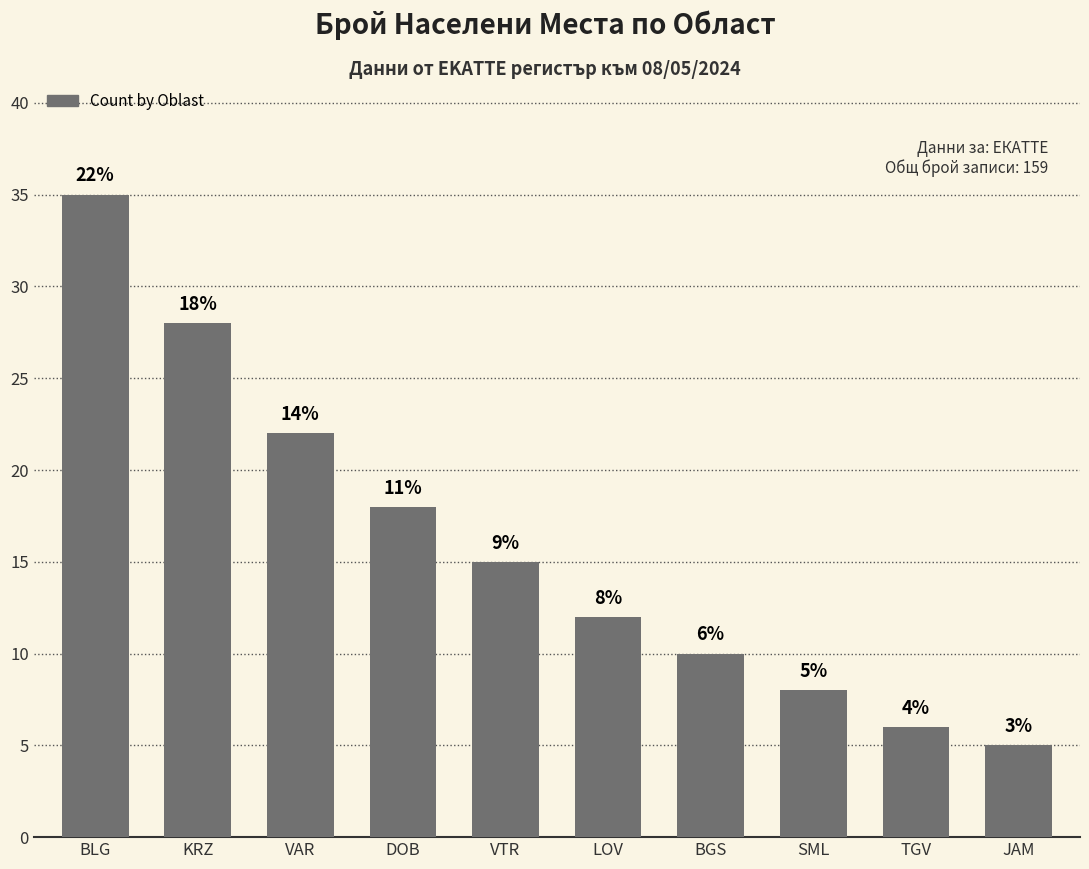

Count the number of data series in this chart.

1